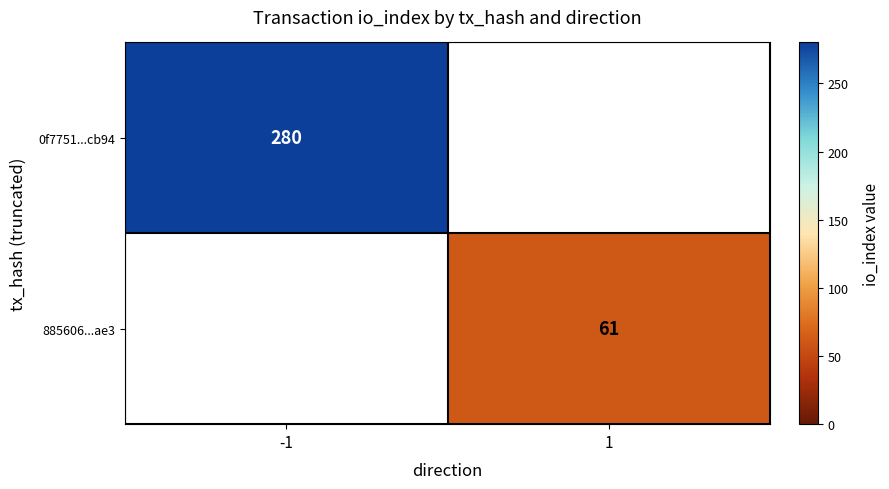

Is it true that 0f7751...cb94 equals 66 at -1?

False